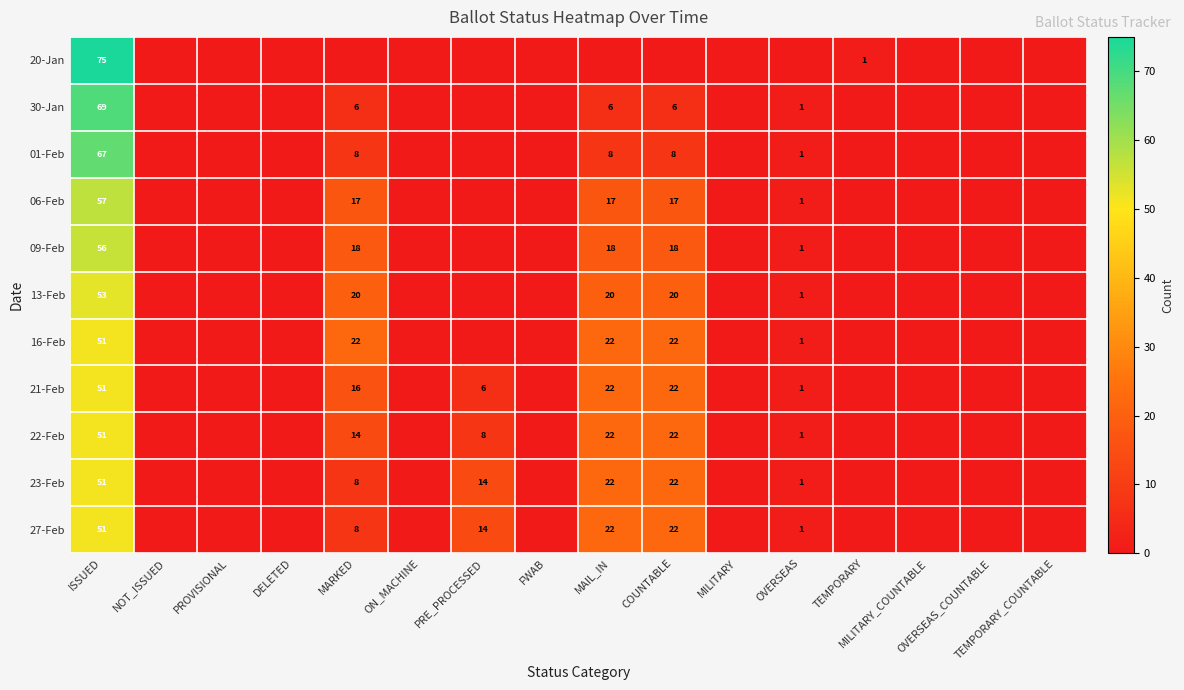

Read the 22-Feb value at PRE_PROCESSED, to the nearest 5.

10